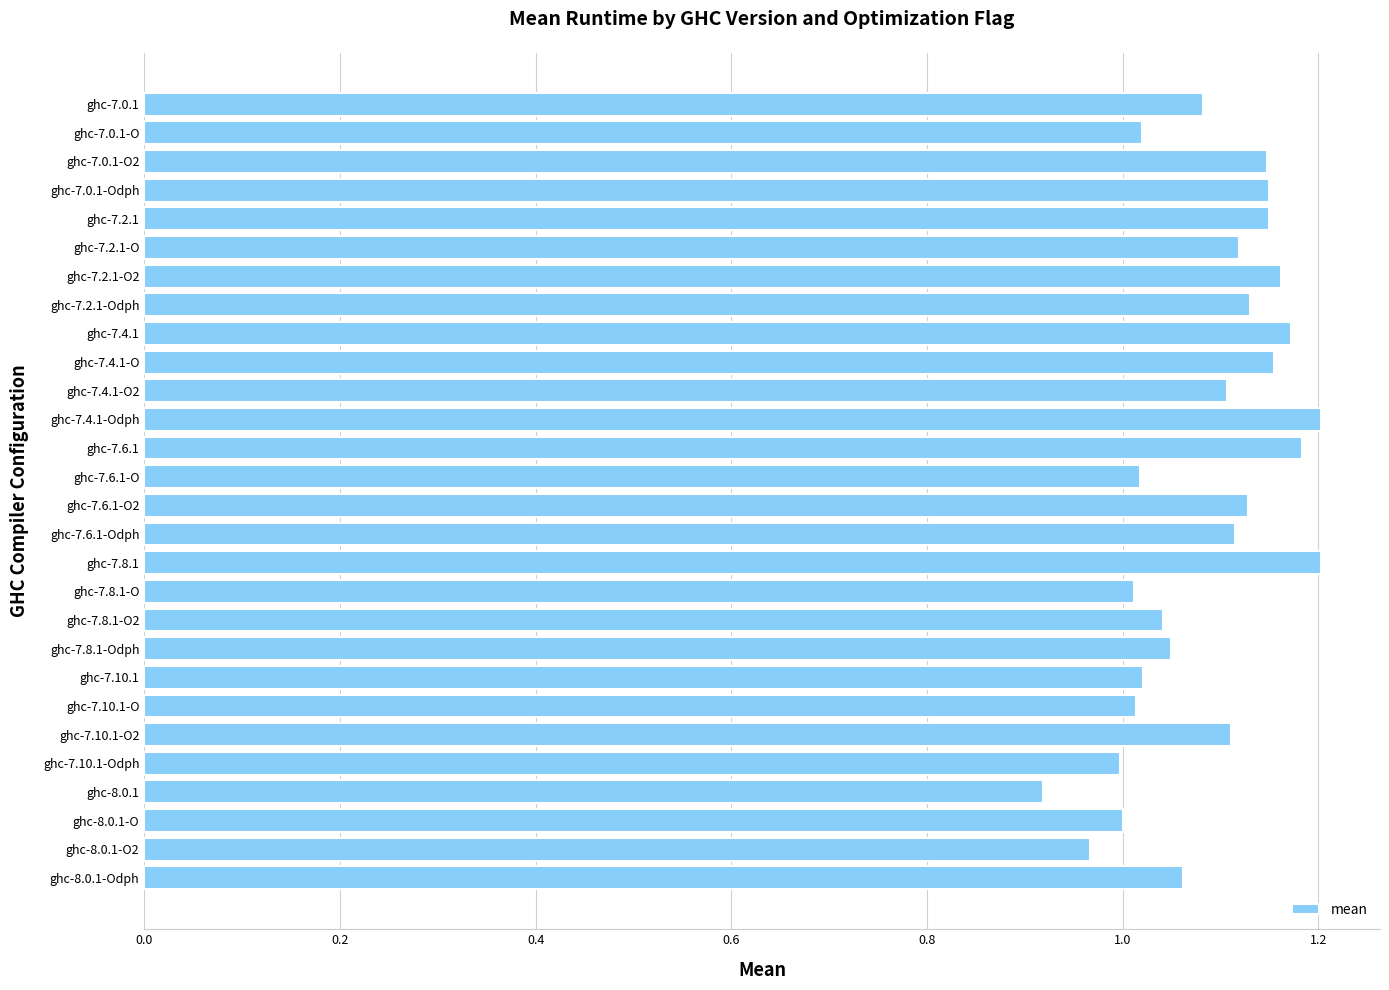

Which has a higher value, ghc-7.6.1-Odph or ghc-7.0.1-O2?

ghc-7.0.1-O2